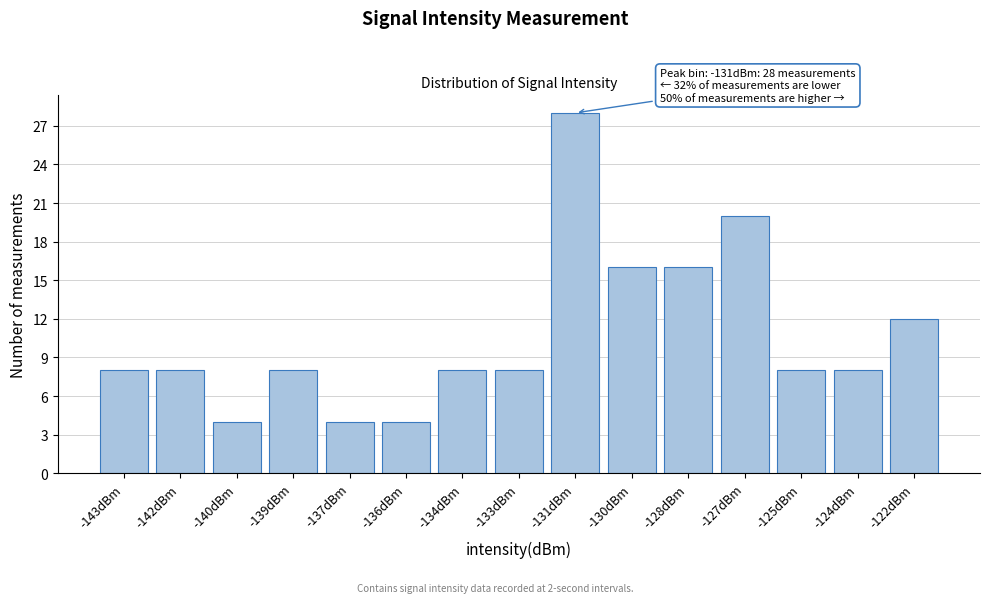

Reading right to left, what are all the values shown in this chart?

-122dBm=12	-124dBm=8	-125dBm=8	-127dBm=20	-128dBm=16	-130dBm=16	-131dBm=28	-133dBm=8	-134dBm=8	-136dBm=4	-137dBm=4	-139dBm=8	-140dBm=4	-142dBm=8	-143dBm=8